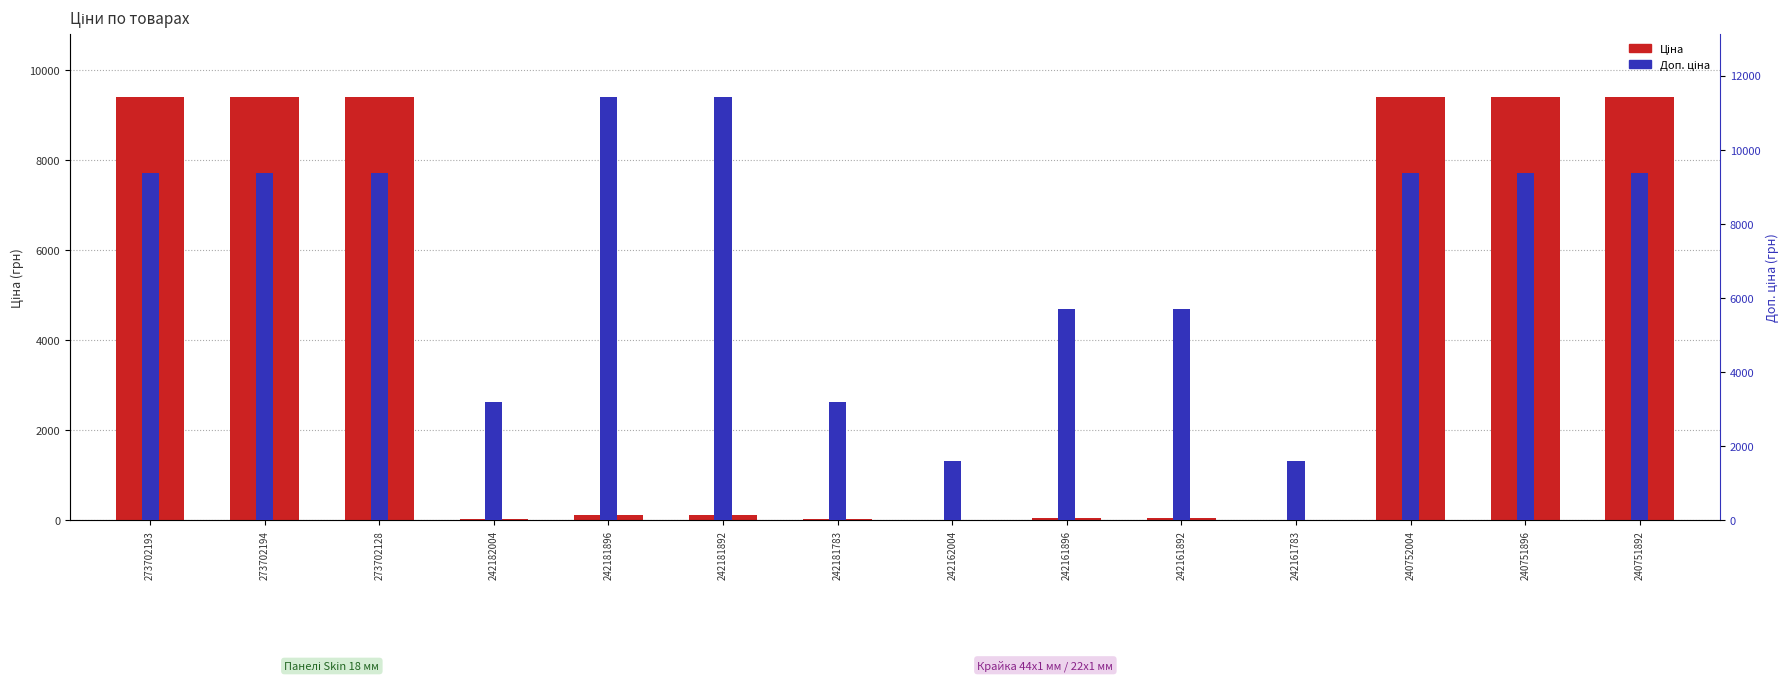

What are all the series names shown in the legend?

Ціна, Доп. ціна